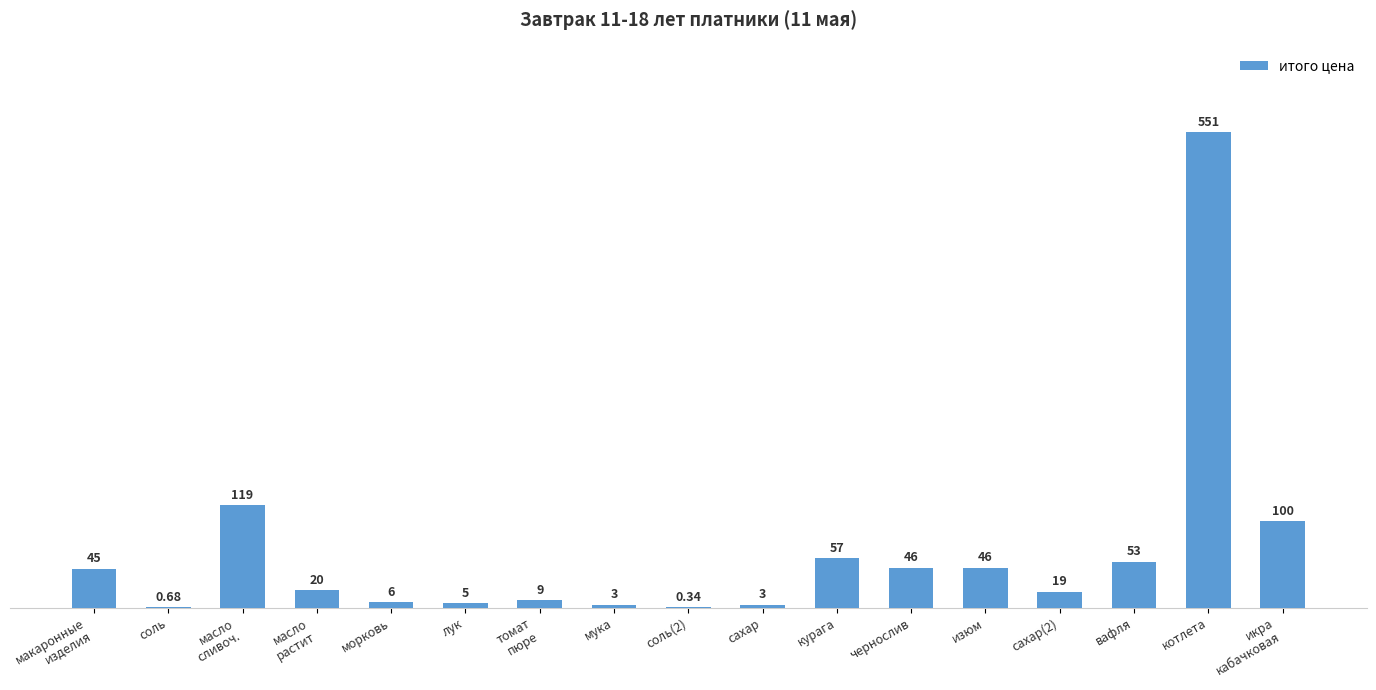

What is the average value?

63.7